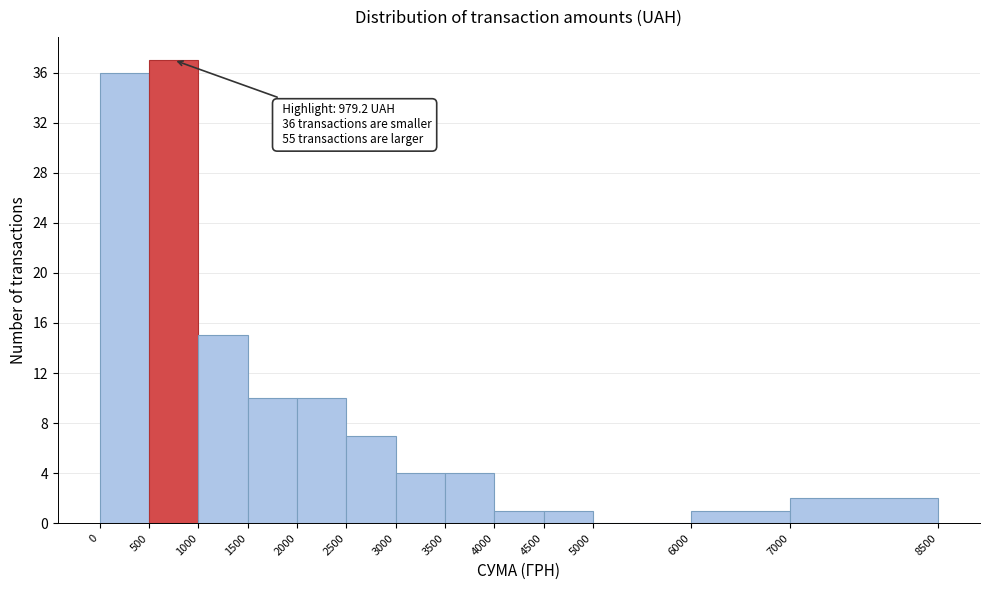

Over which range of the x-axis is the bar tallest?

500 to 1000